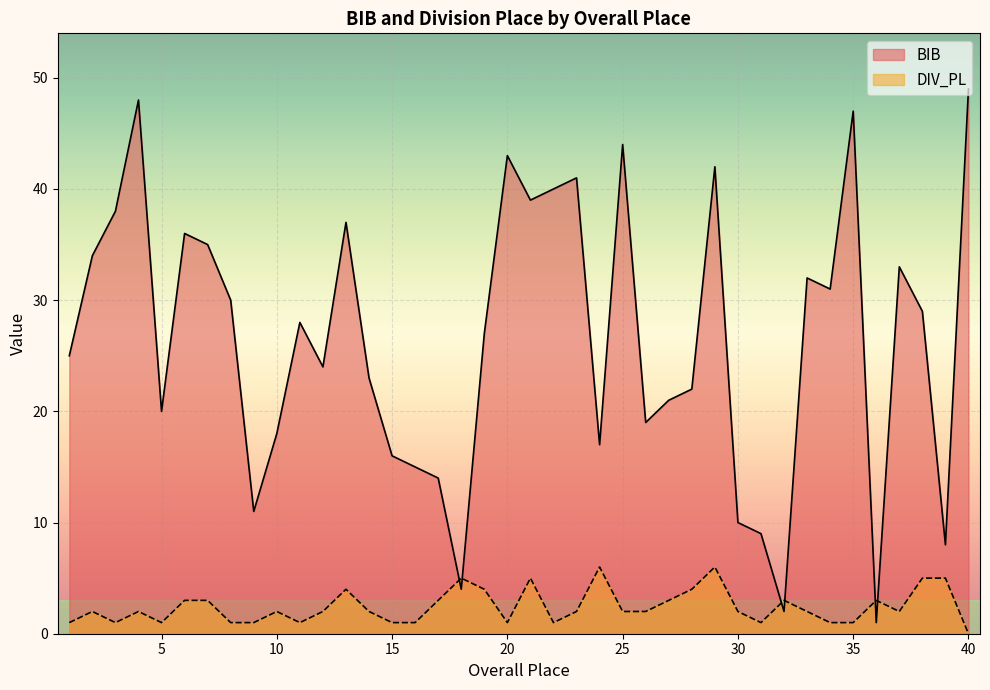

Count the number of categories in the chart.

40